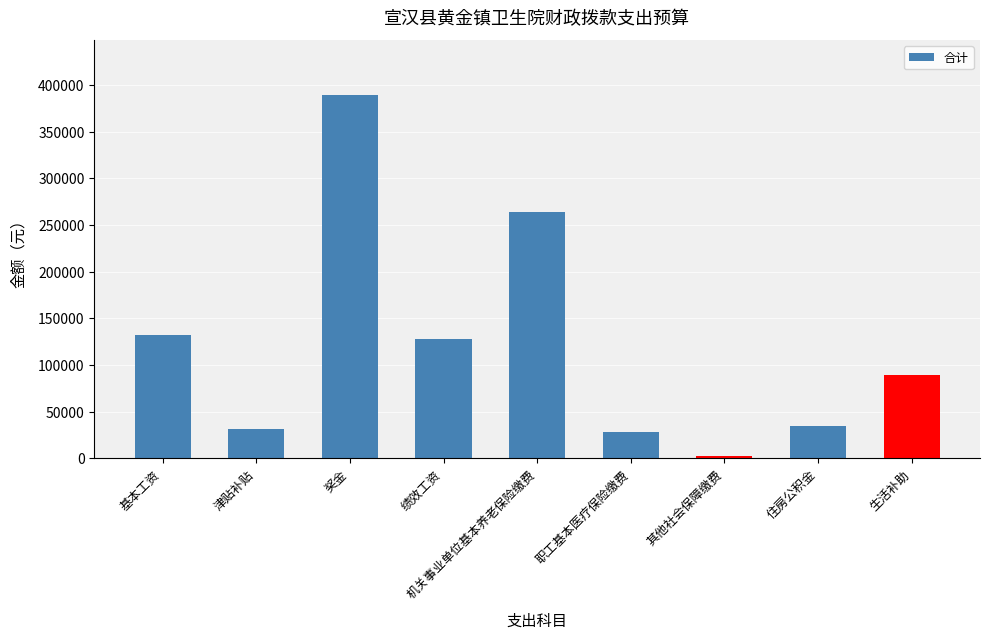

What position from the right is 奖金?

7